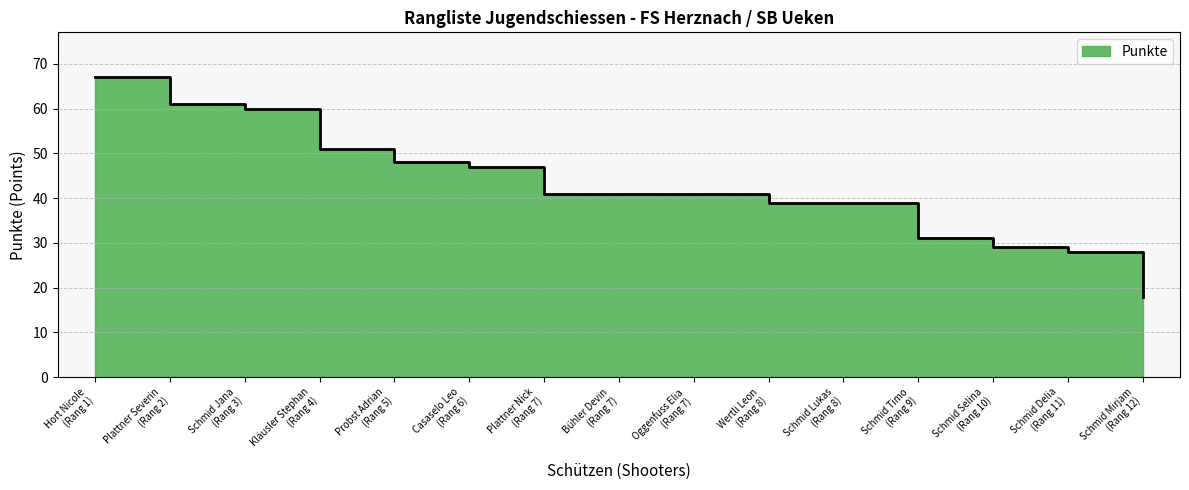

How many lines are shown in the chart?

1